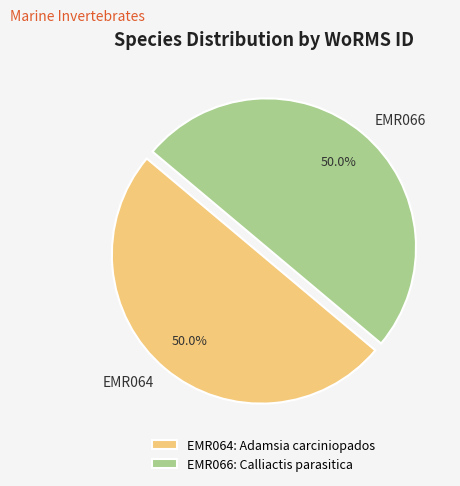

What is the ratio of the value at EMR064 to the value at EMR066?

1.0